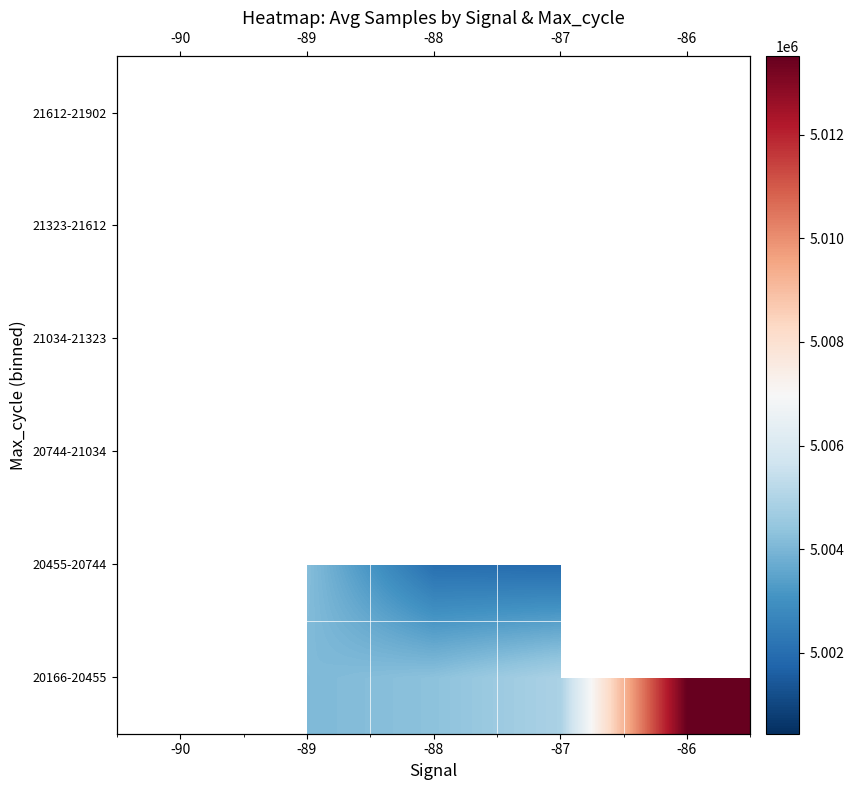

List the series in order of their peak value, lowest first.

20166-20455, 20455-20744, 20744-21034, 21034-21323, 21323-21612, 21612-21902